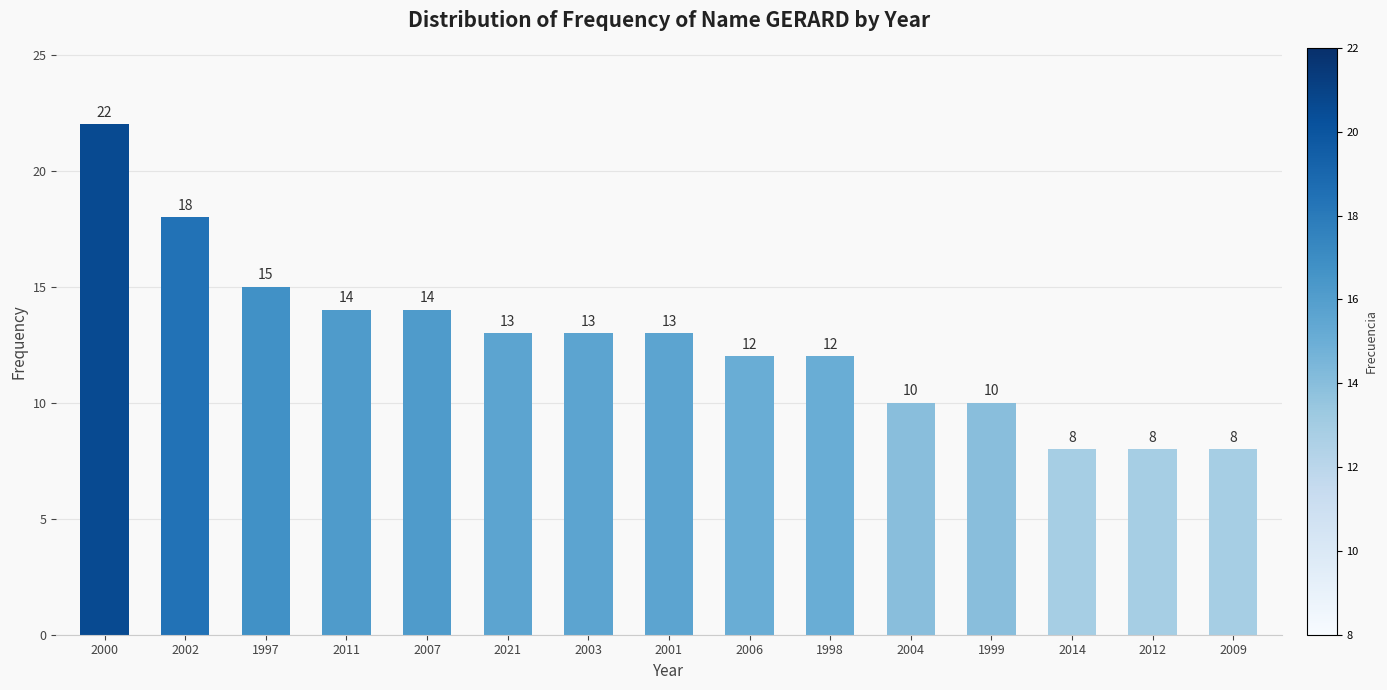

What is the sum of the values at 1997 and 2011?

29